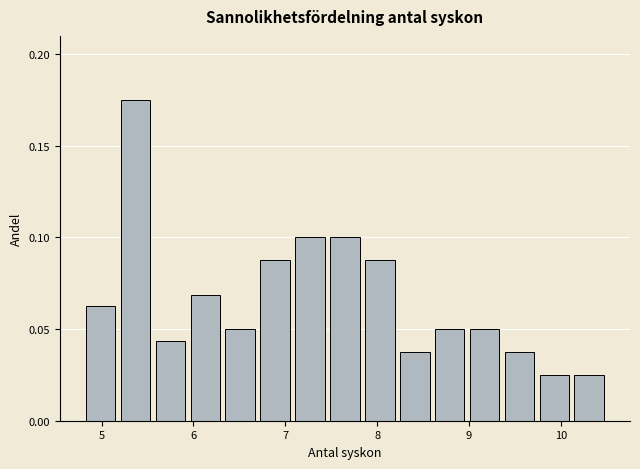

Read against the x-axis, roughly where is the centre of the tallest bar?

5.4